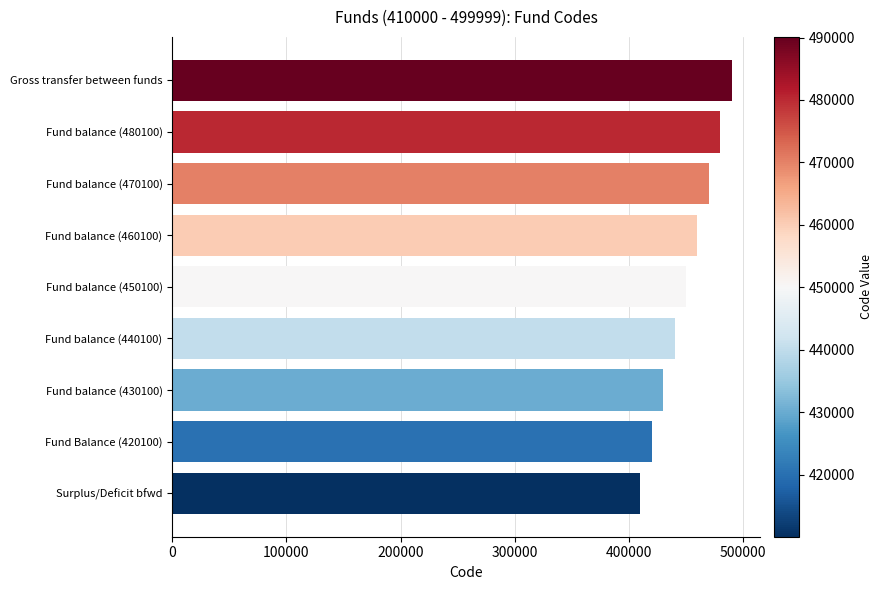

List the labels in order of value, largest first.

Gross transfer between funds, Fund balance (480100), Fund balance (470100), Fund balance (460100), Fund balance (450100), Fund balance (440100), Fund balance (430100), Fund Balance (420100), Surplus/Deficit bfwd